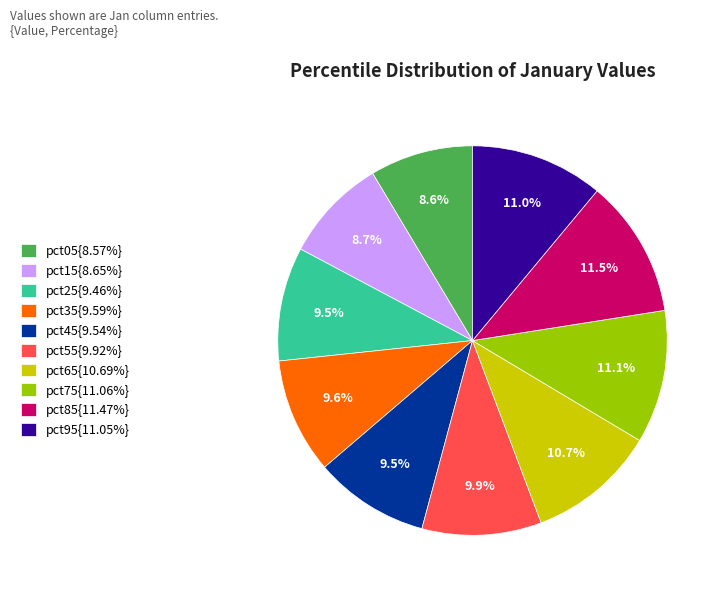

Is pct05{8.57%} the majority of the pie?

No